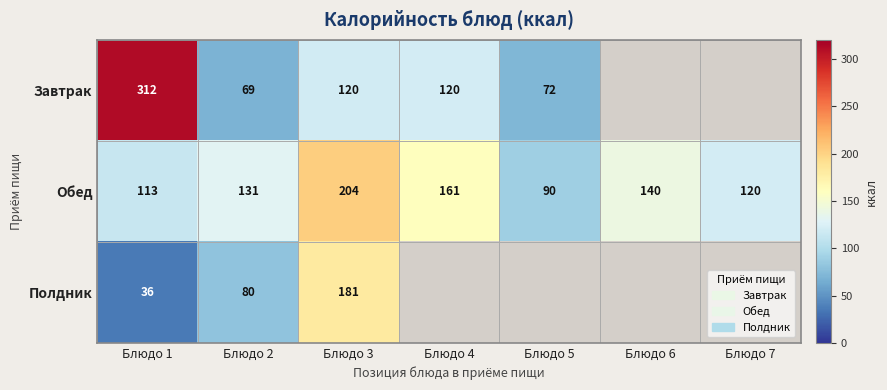

Which has a higher value, Блюдо 5 or Блюдо 6?

Блюдо 5